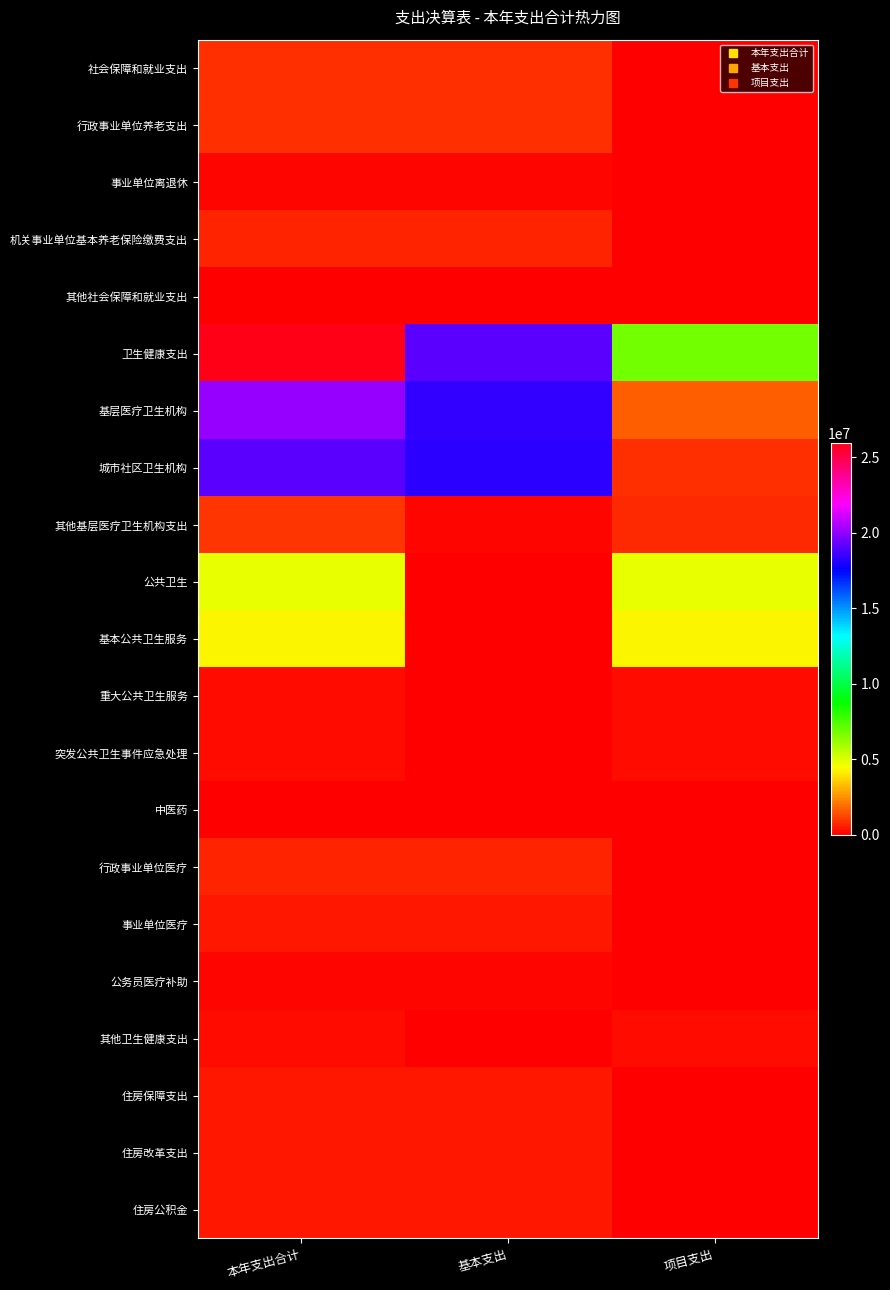

Between 本年支出合计 and 项目支出, which is larger?

本年支出合计